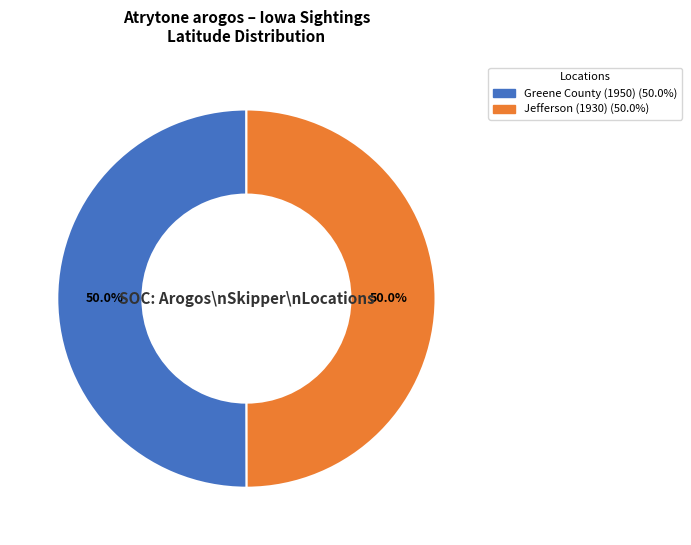

How many slices are in this pie chart?

2